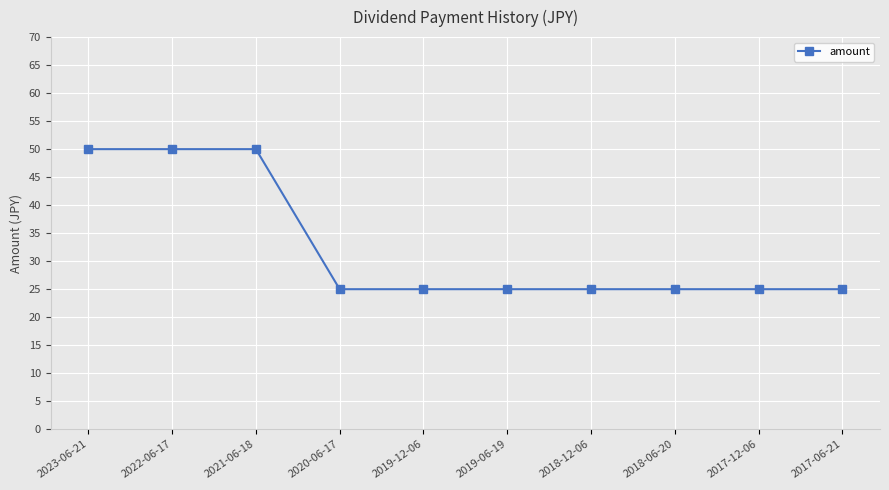

What is the label of the 1st point from the left?

2023-06-21